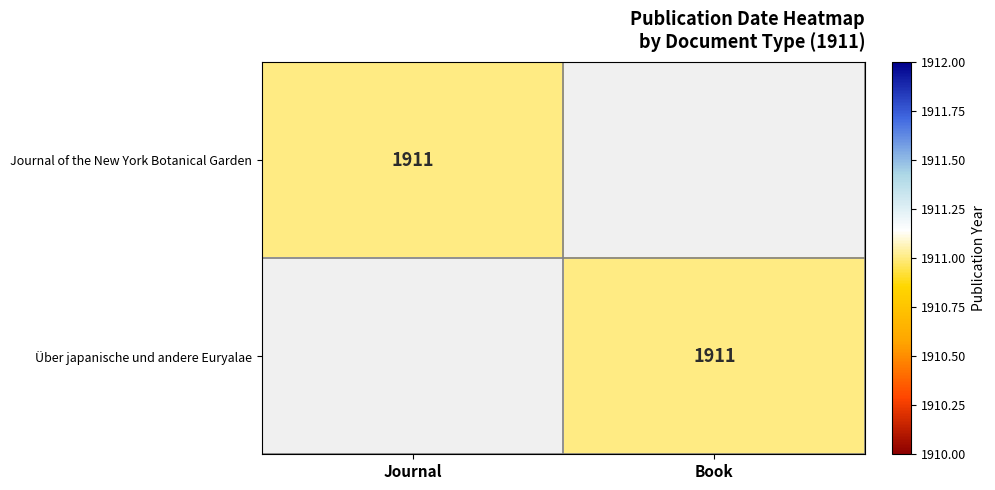

True or false: Über japanische und andere Euryalae has a value of 3151 at Book.

False